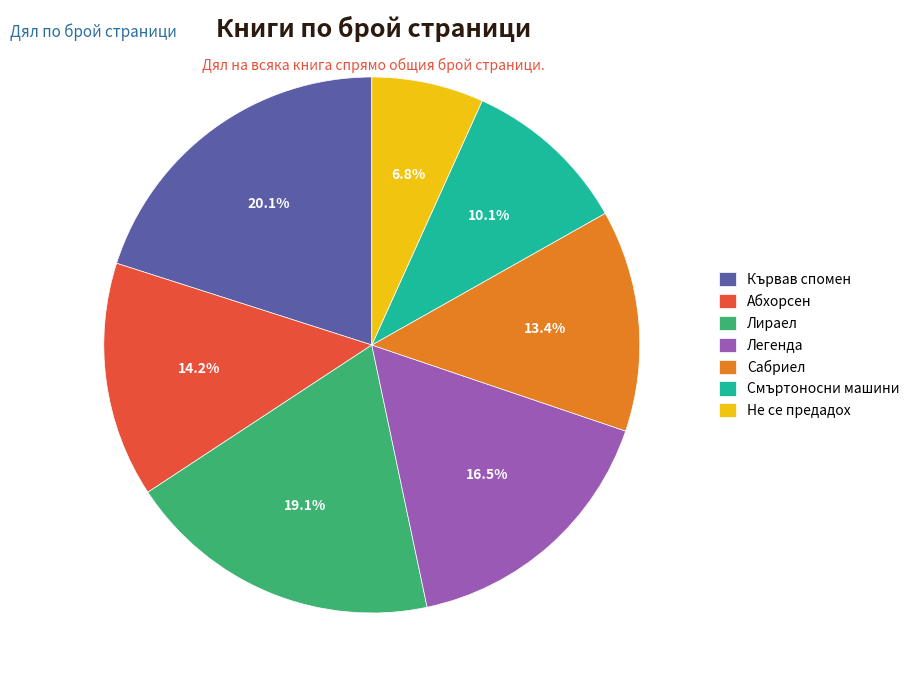

How many segments does this pie chart have?

7